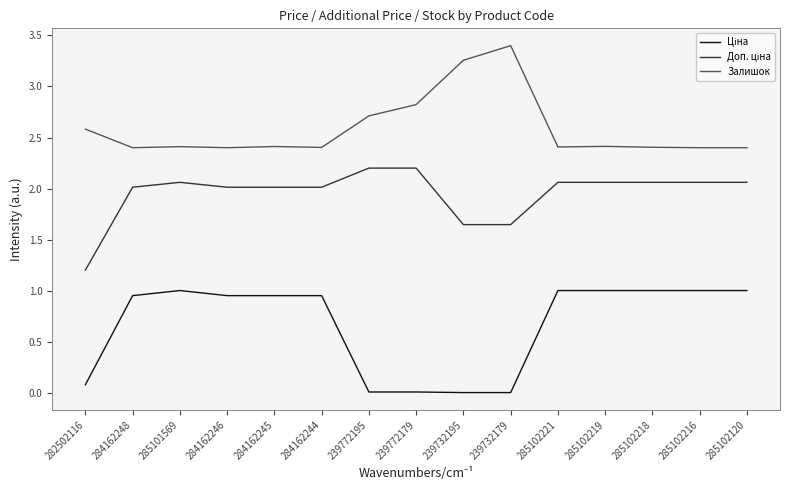

At which category does the chart reach its peak across all series?

239732179